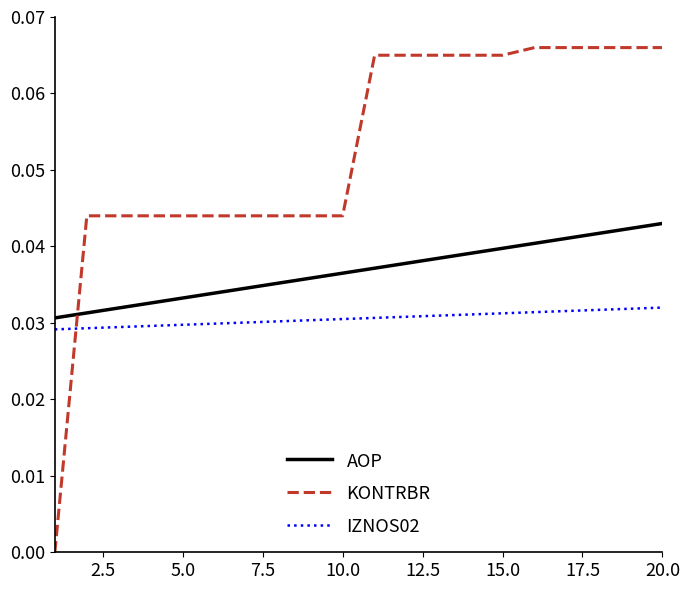

What are all the series names shown in the legend?

AOP, KONTRBR, IZNOS02